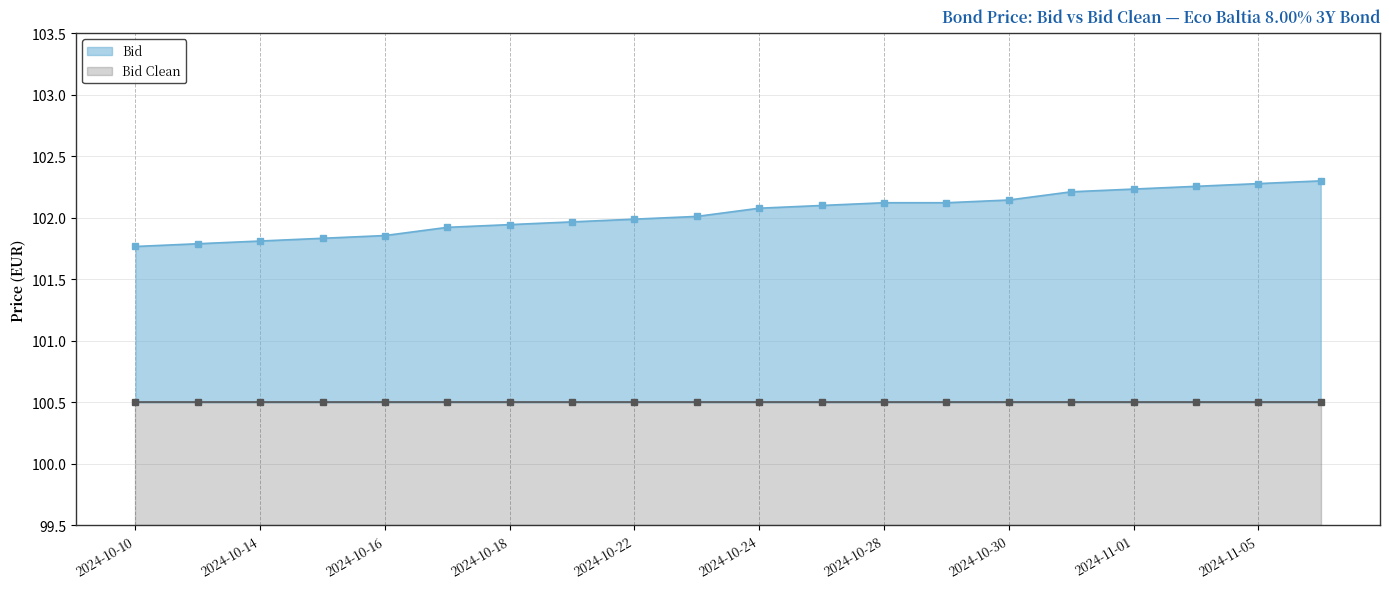

What is the value of the Bid Clean (line) point at the 5th from the left?

100.5